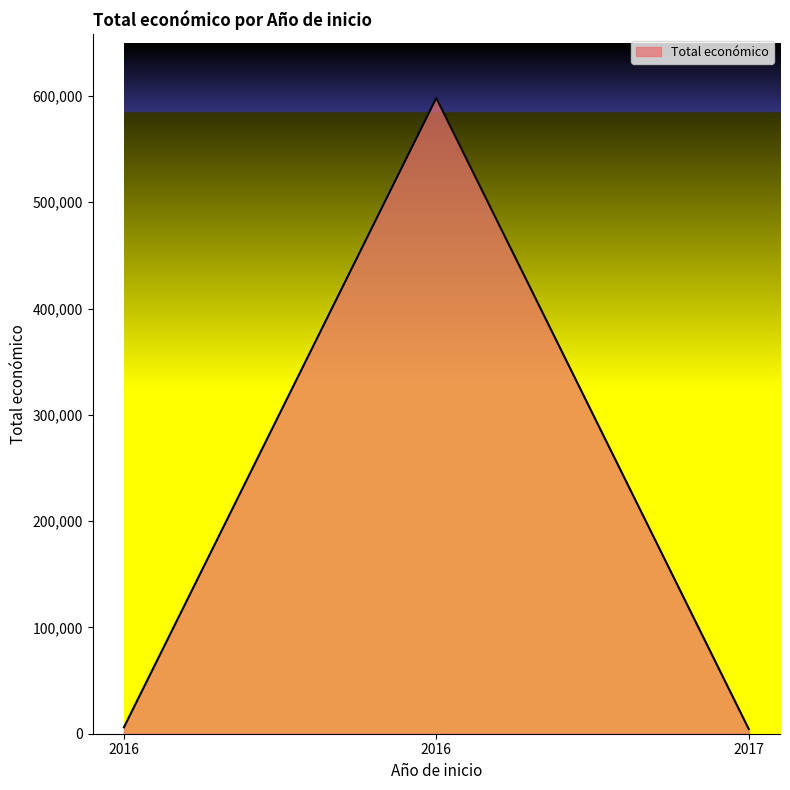

What is the change in value from 2016 to 2016?

+592049